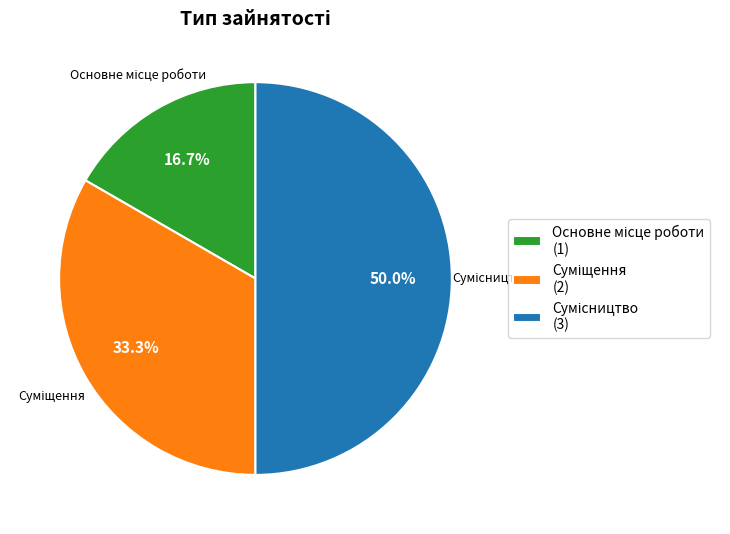

To the nearest percent, what is the difference between the Основне місце роботи and Сумісництво slice percentages?

33%